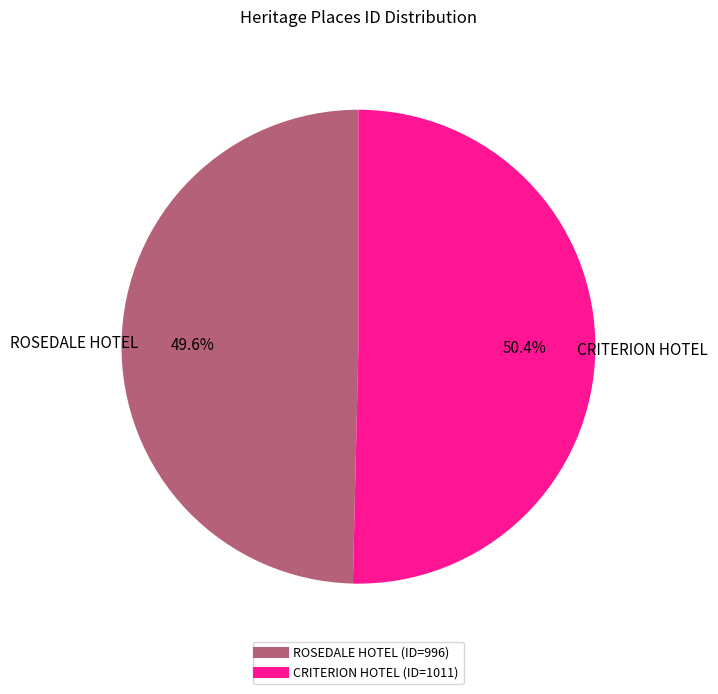

What percentage is the ROSEDALE HOTEL slice, to the nearest percent?

50%